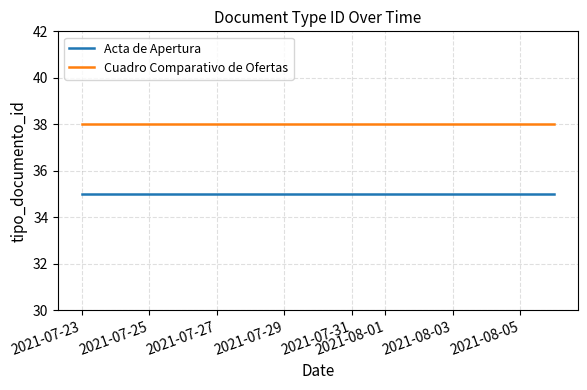

List the series in order of their overall mean, lowest first.

Acta de Apertura, Cuadro Comparativo de Ofertas